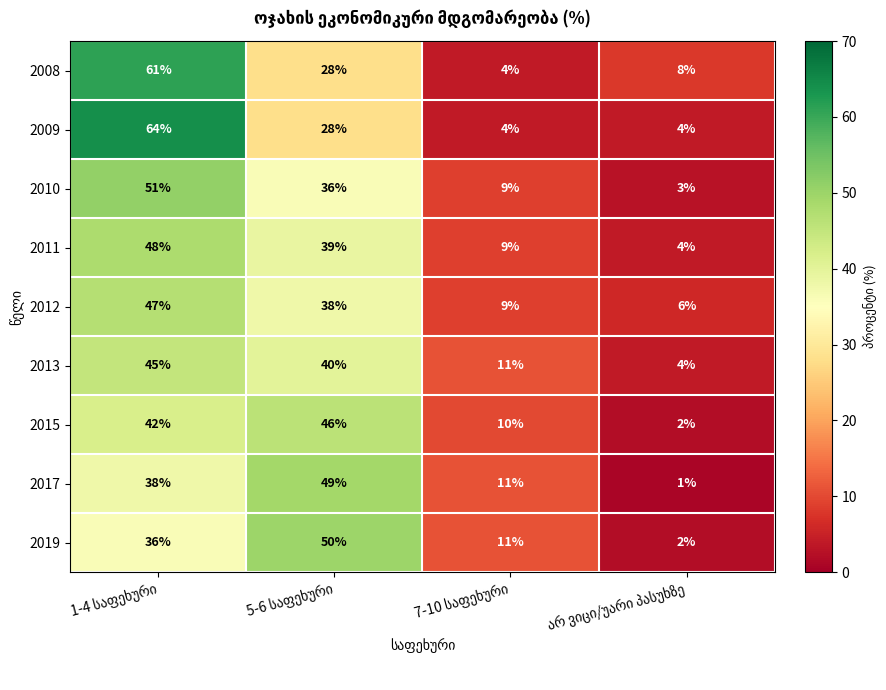

Count the 2013 values in the range 11 to 45.

3